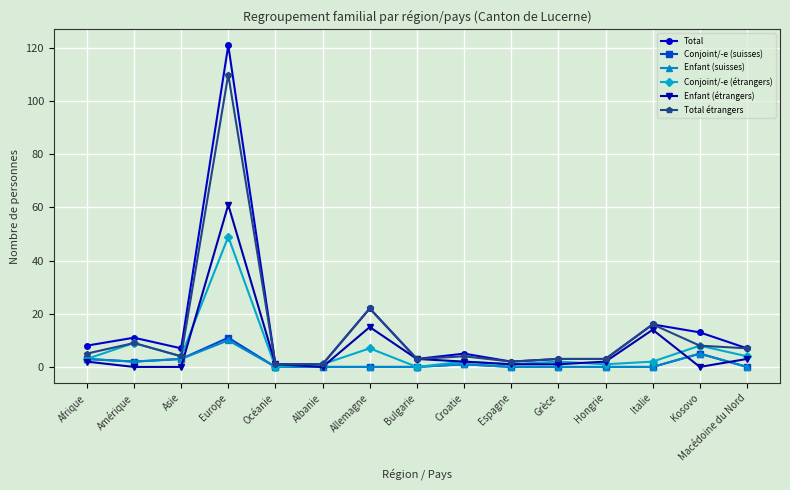

How many lines are shown in the chart?

6